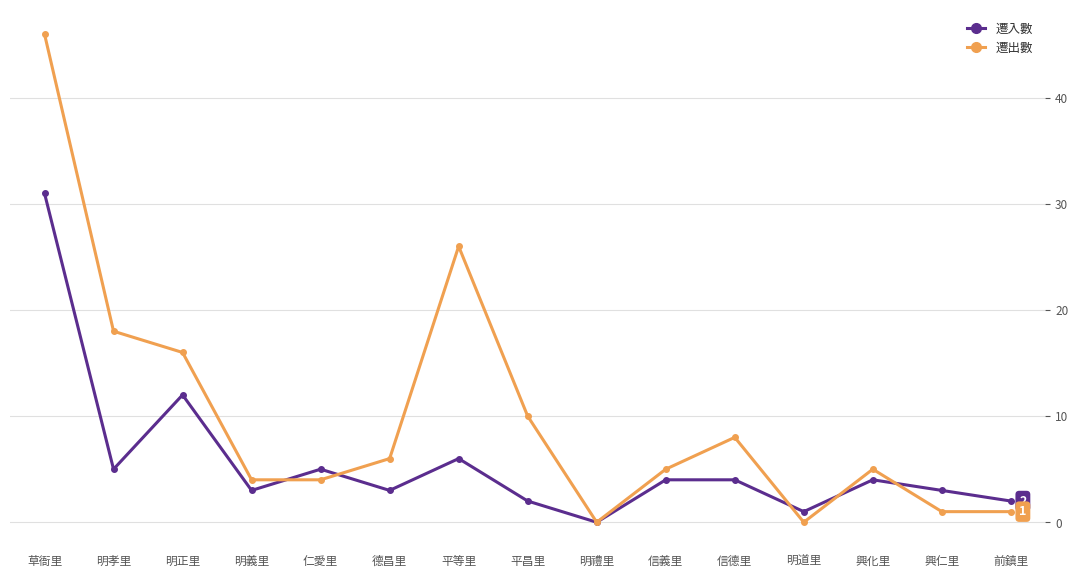

Rank the series by their maximum value, from highest to lowest.

遷出數, 遷入數